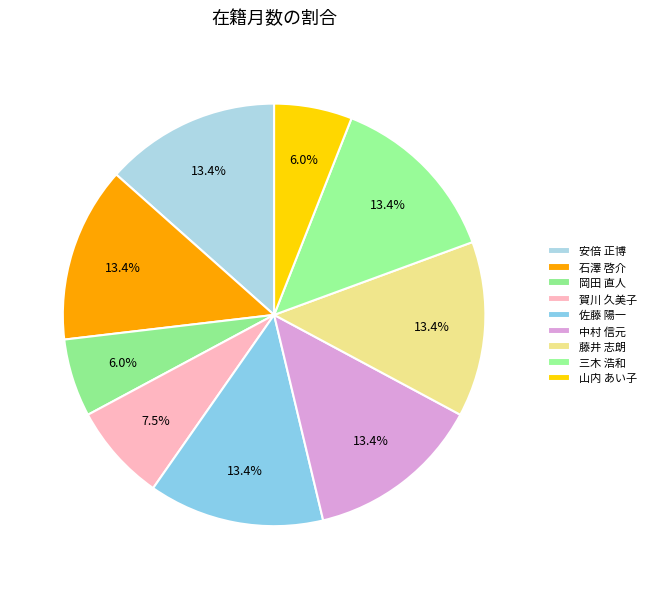

Which category has the smallest portion of the pie?

岡田 直人